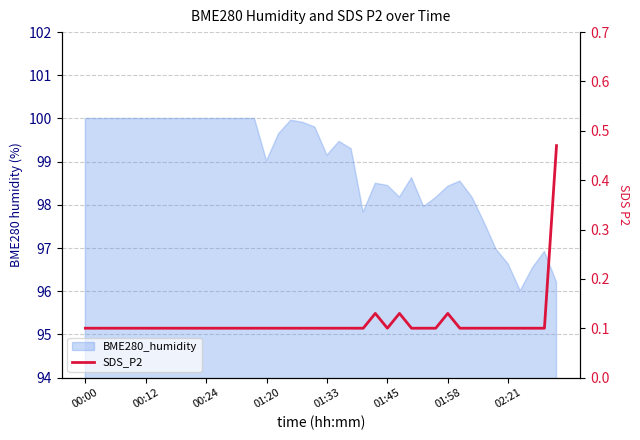

Which label corresponds to the smallest value in the chart?

00:00